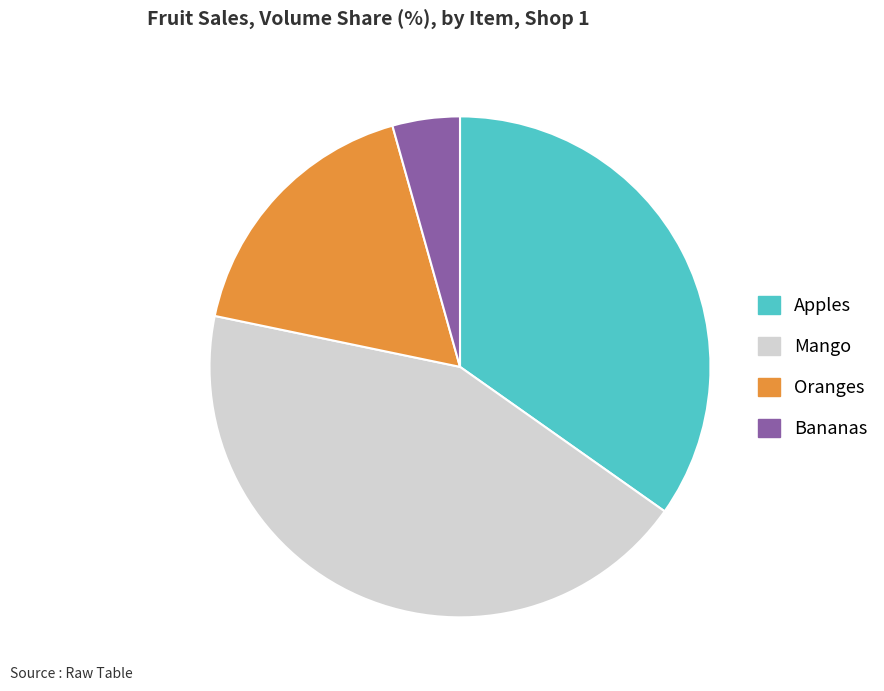

The Apples slice represents 35% of the pie. True or false?

True